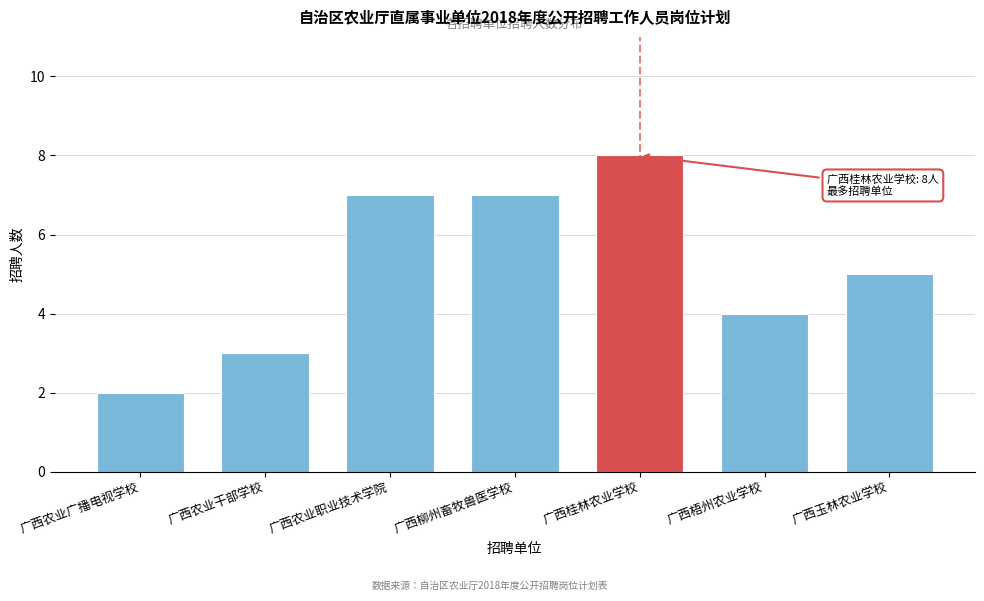

Reading left to right, what are all the values shown in this chart?

广西农业广播电视学校=2	广西农业干部学校=3	广西农业职业技术学院=7	广西柳州畜牧兽医学校=7	广西桂林农业学校=8	广西梧州农业学校=4	广西玉林农业学校=5